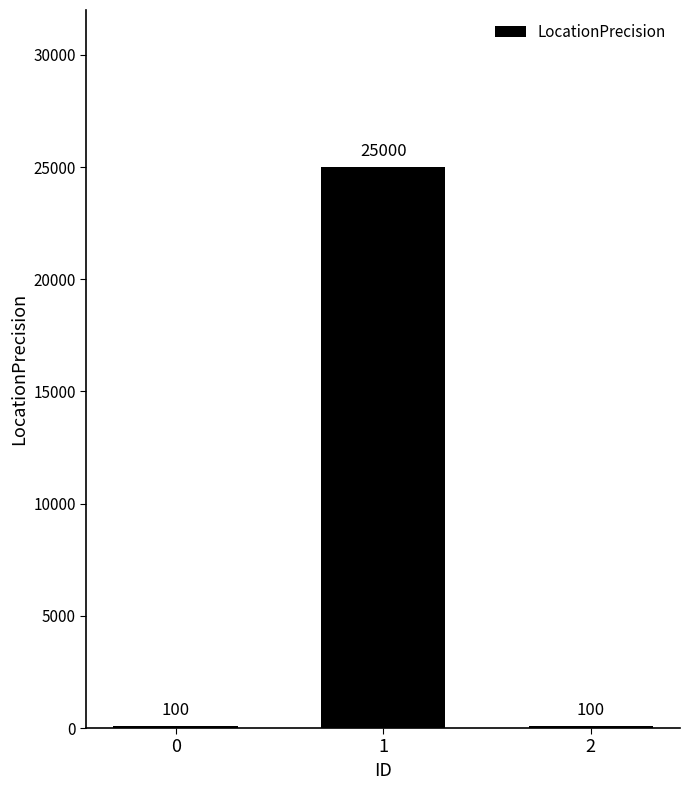

What is the value of the 1st bar from the left?

100